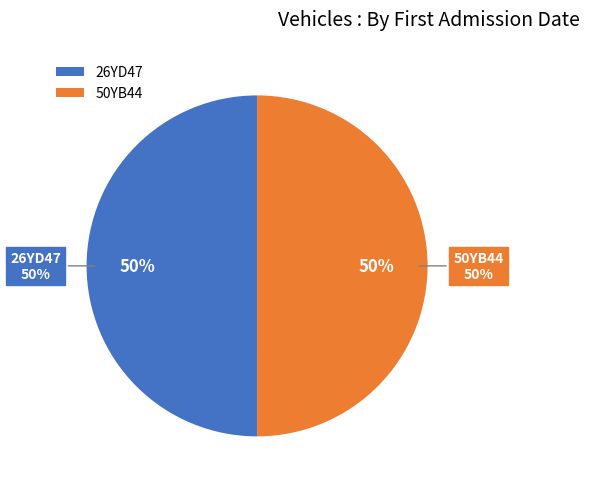

What portion of the pie excludes 26YD47?

50.0%